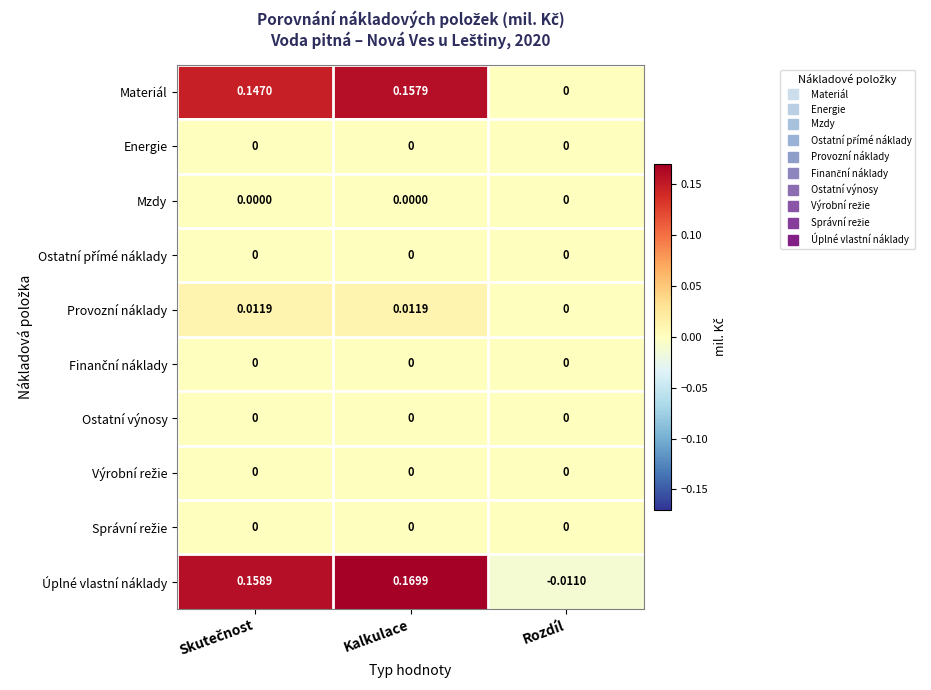

Which series has the largest total across all categories?

Úplné vlastní náklady